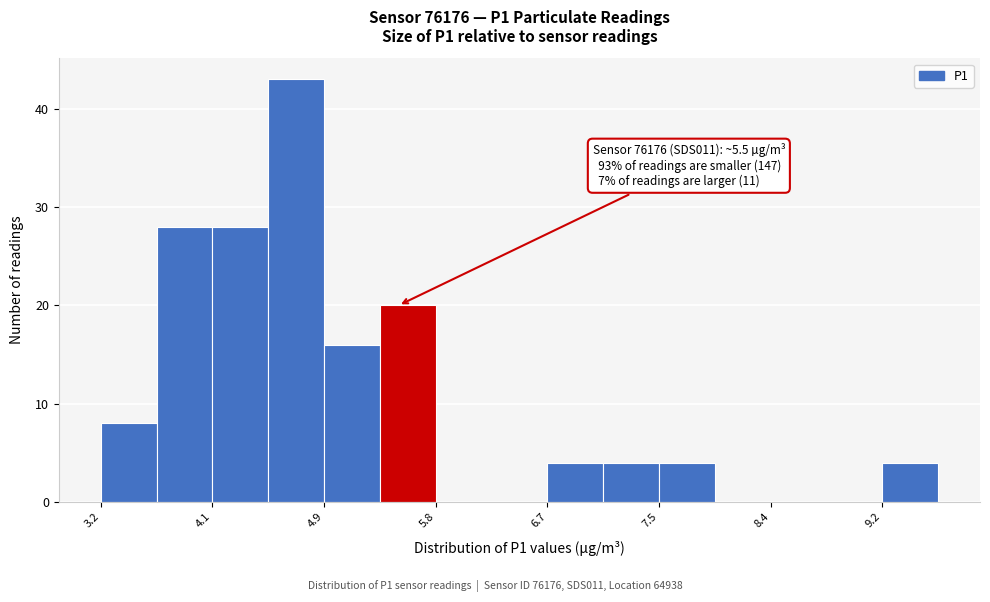

Over which range of the x-axis is the bar tallest?

4.5 to 4.9